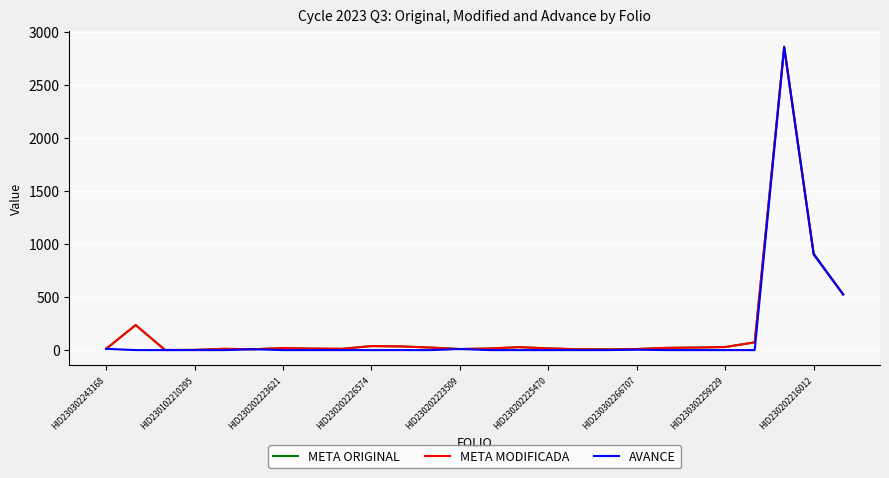

What is the maximum value for META ORIGINAL?

2865.0